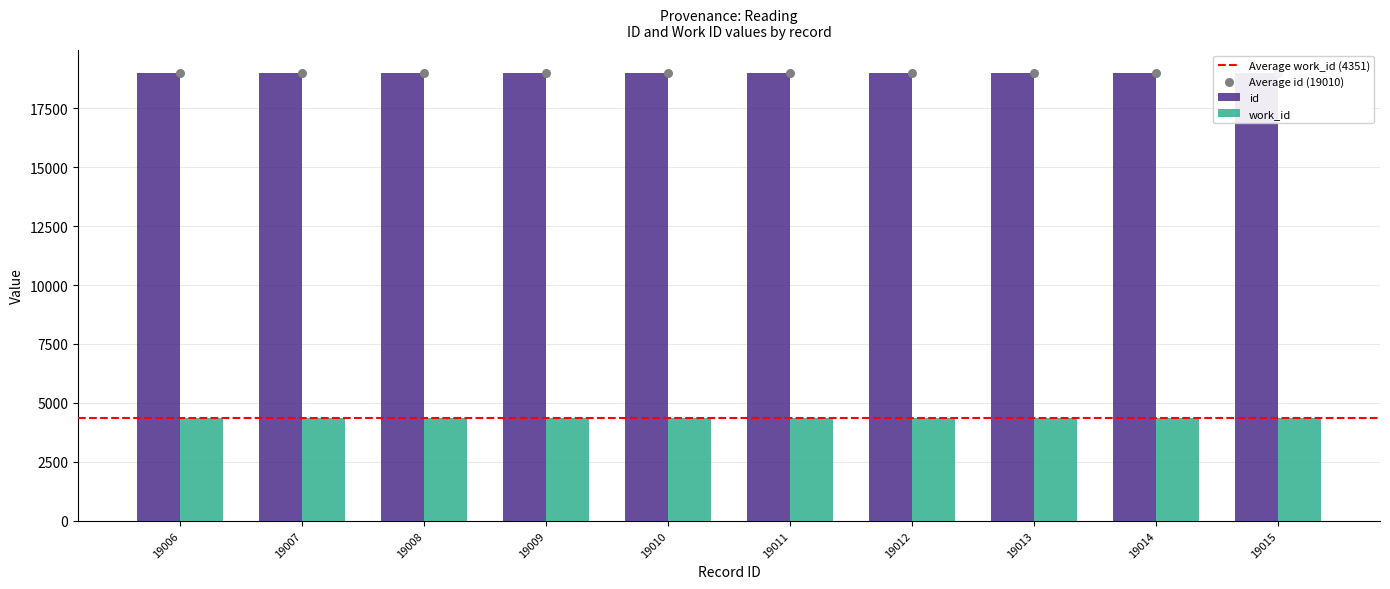

What is the ratio of the value at 19011 to the value at 19010?

1.0